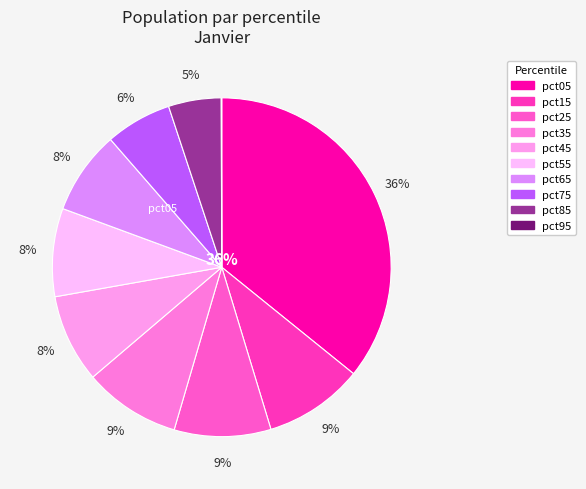

Is there any slice that represents more than half of the pie?

No